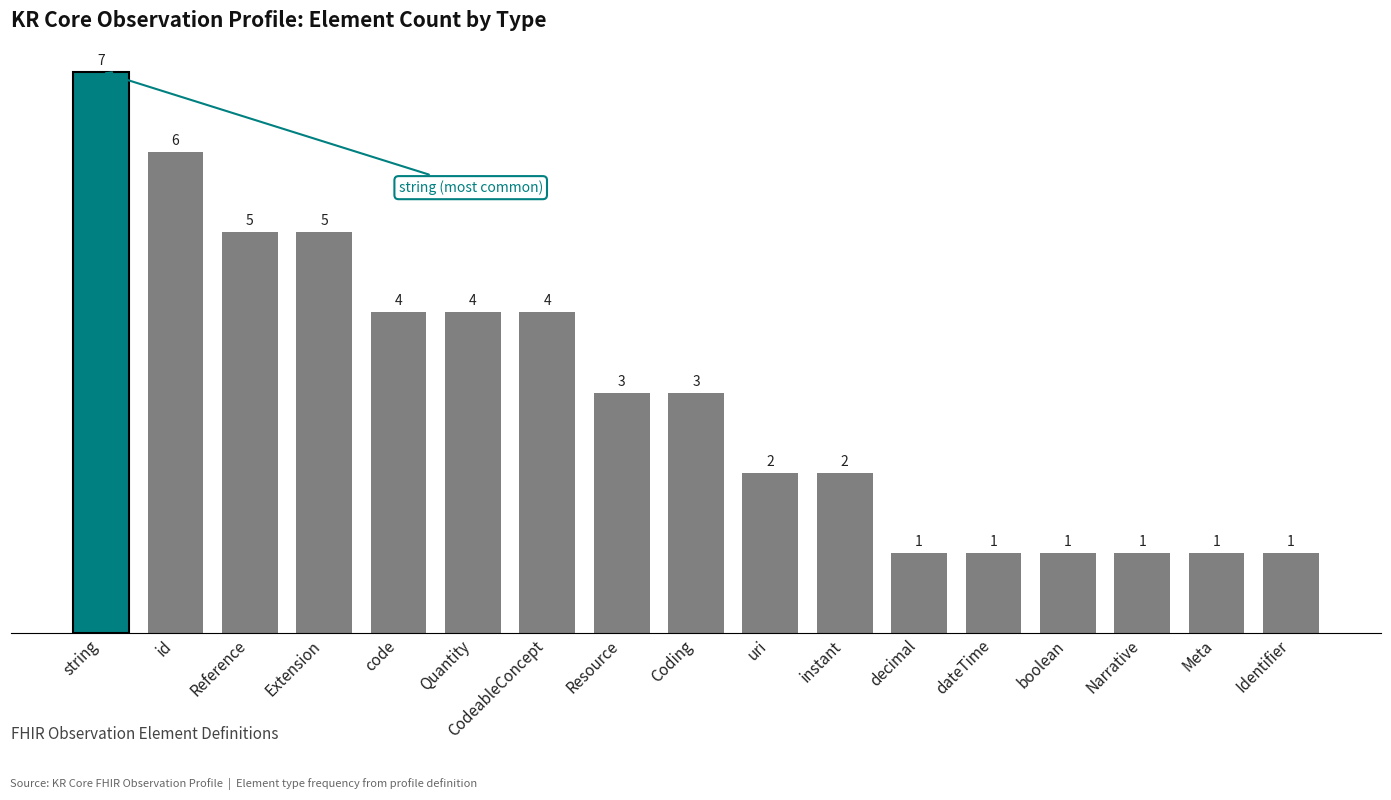

Reading left to right, extract all data points from this chart.

7	6	5	5	4	4	4	3	3	2	2	1	1	1	1	1	1